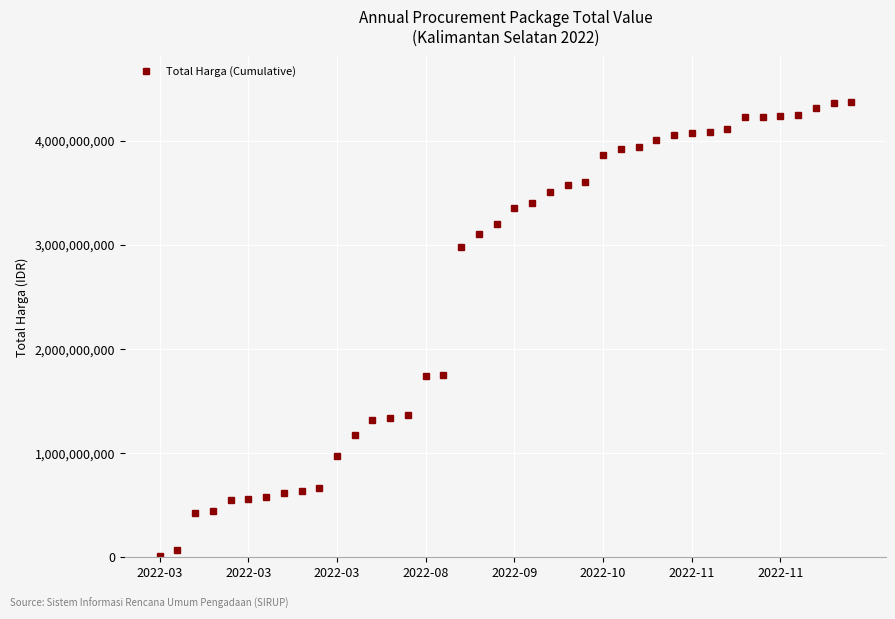

What is the maximum value shown in the chart?

4375595175